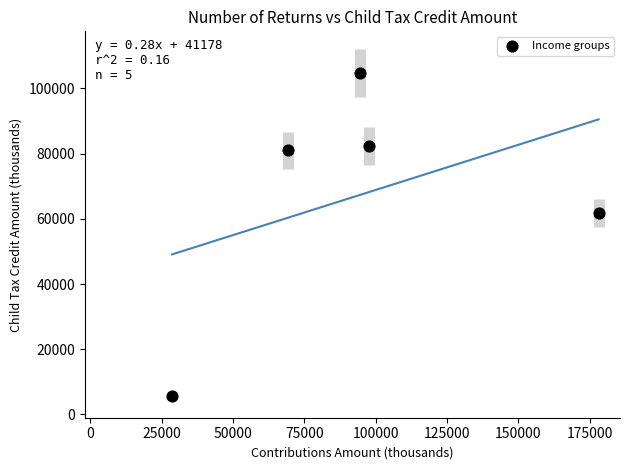

What Y value in the scatter plot is closest to 55191?

61882